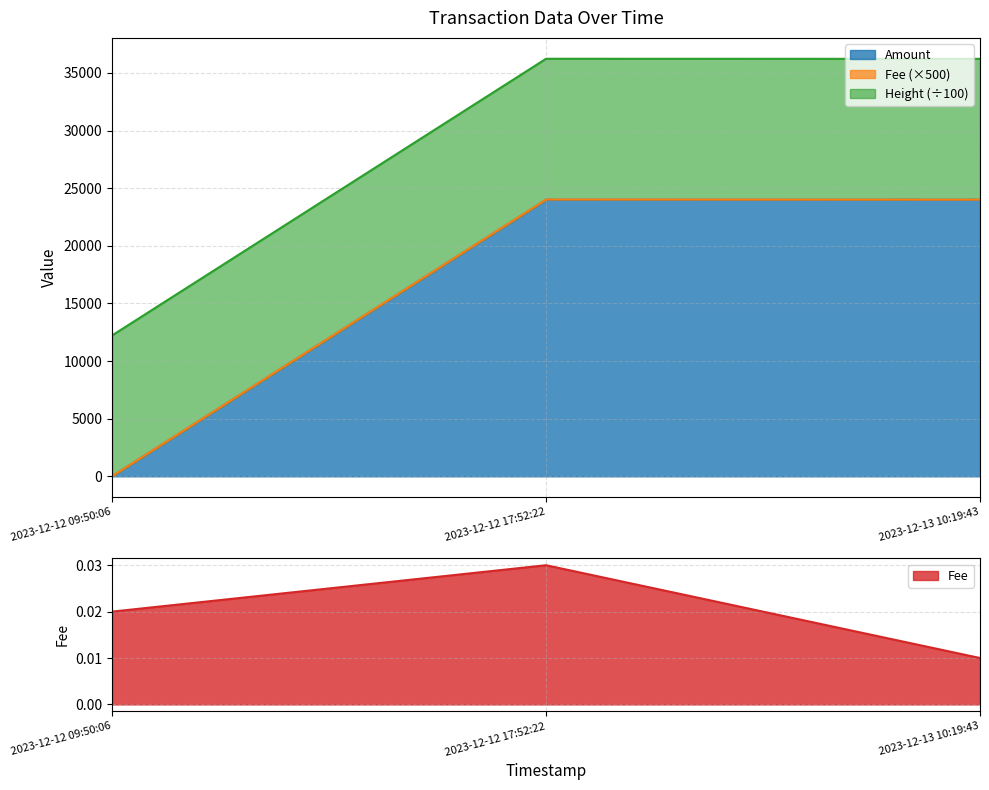

What is the sum of all Fee values?

0.1